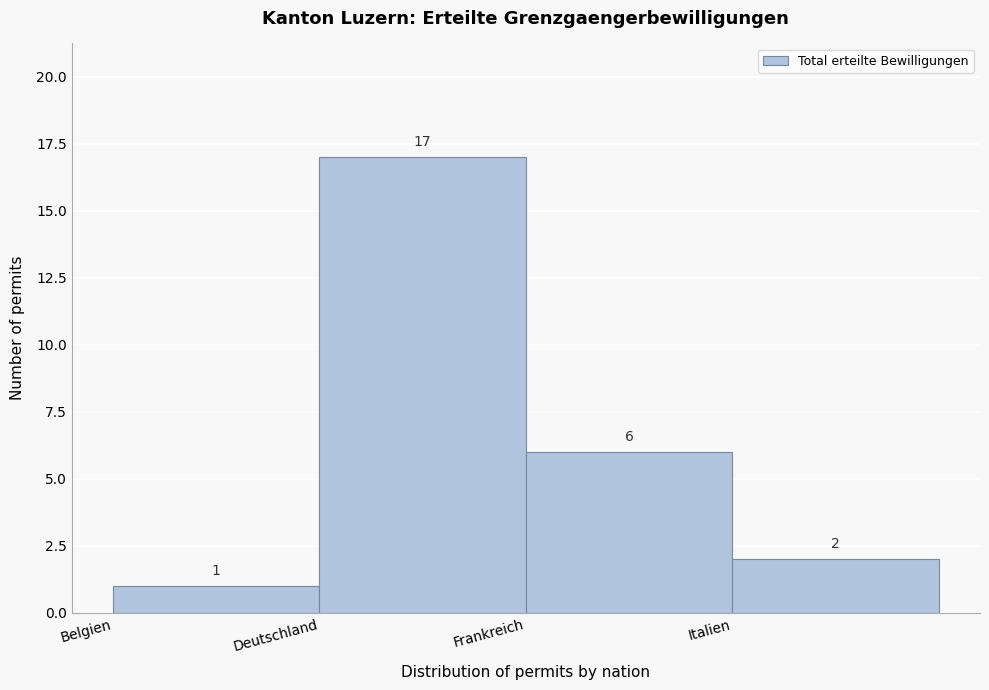

Reading left to right, transcribe all the data shown in this chart.

1	17	6	2